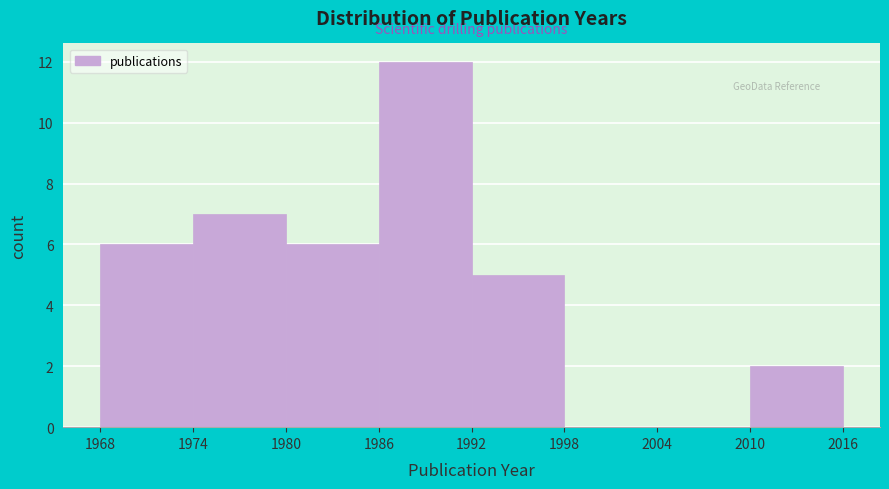

How tall is the bar that spans 1974 to 1980 on the x-axis? The values are not printed on the chart, so give them approximately, as read against the axis.

7